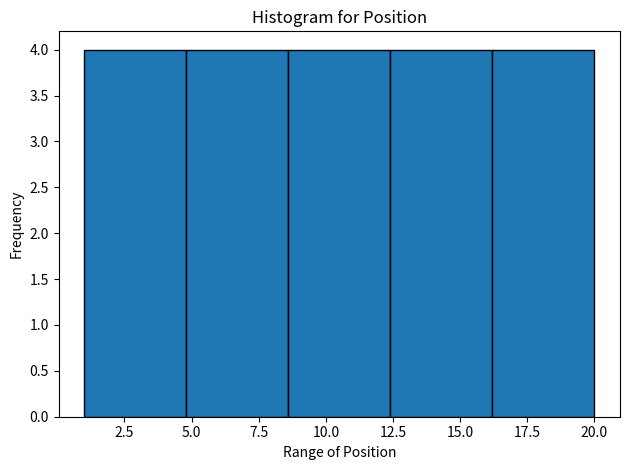

Reading left to right, transcribe this chart: for each bar, give the range it covers on the x-axis and its height. Neither the bar edges nor the heights are printed on the chart, so give them approximately, as read against the axes.

1.0 to 4.8: 4
4.8 to 8.6: 4
8.6 to 12.4: 4
12.4 to 16.2: 4
16.2 to 20.0: 4